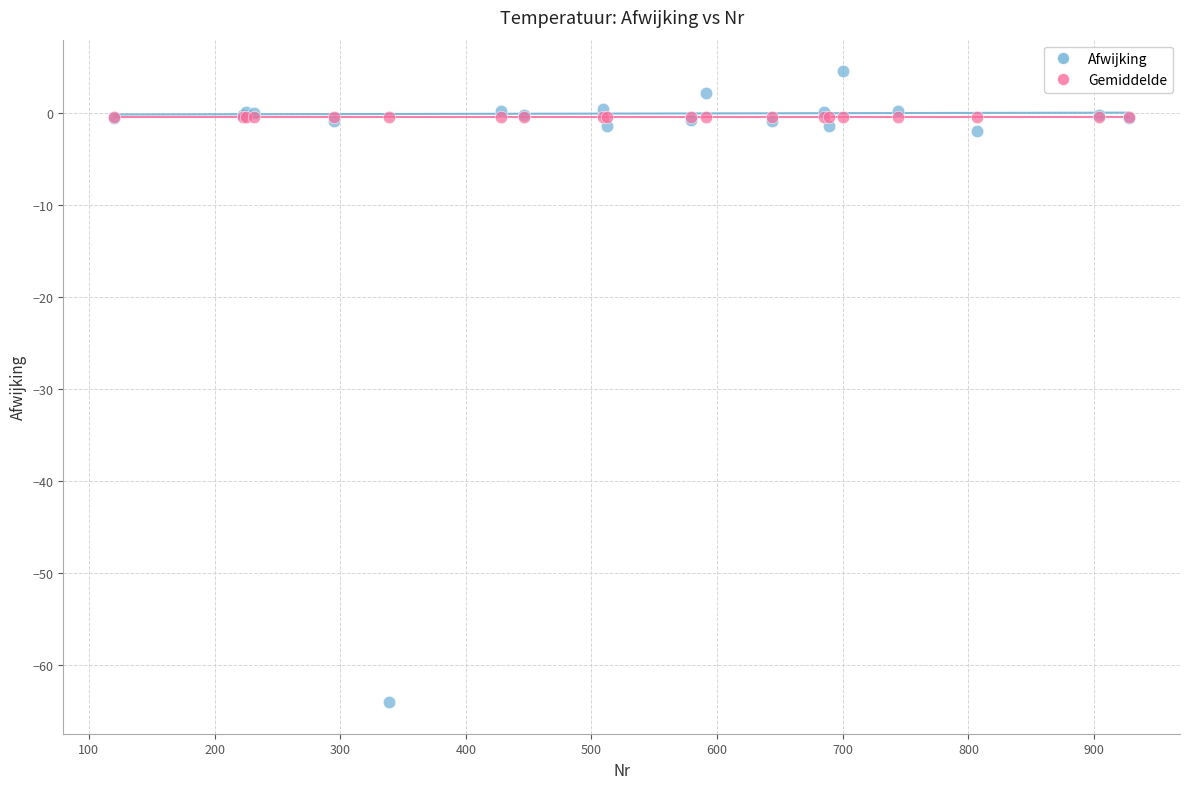

Which series contains the highest Y value?

Afwijking